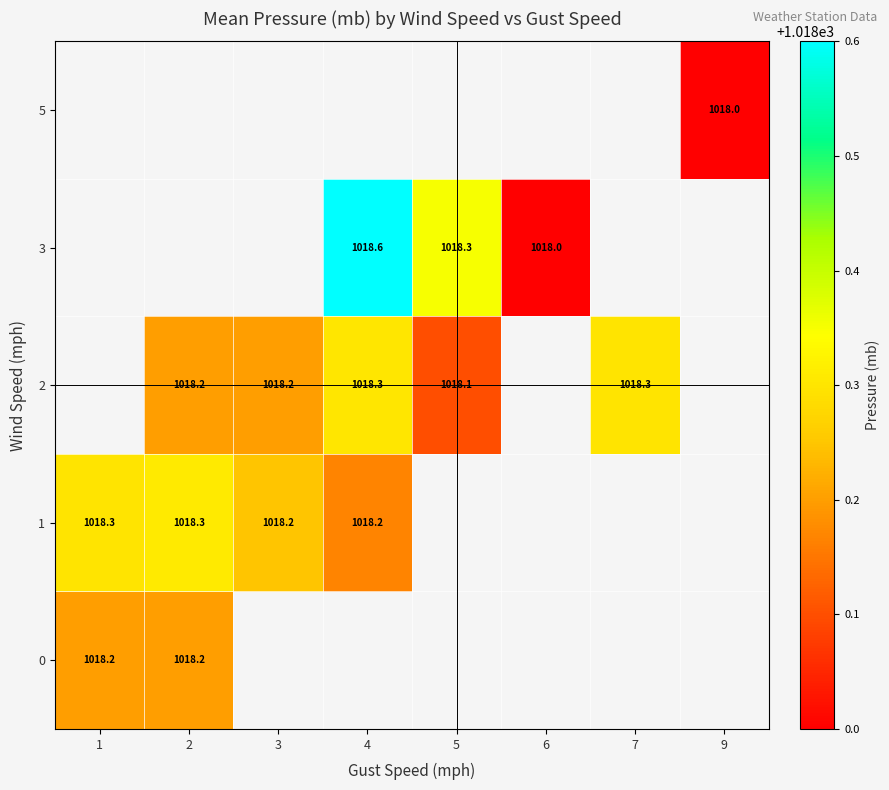

The 2 series shows 649.9 at 2. True or false?

False